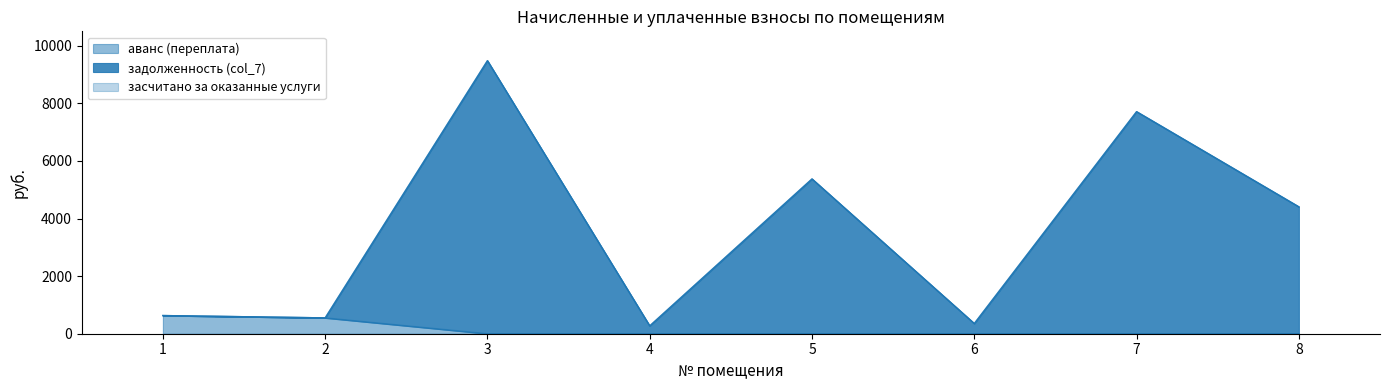

The задолженность (col_7) series shows 354.2 at 6. True or false?

True